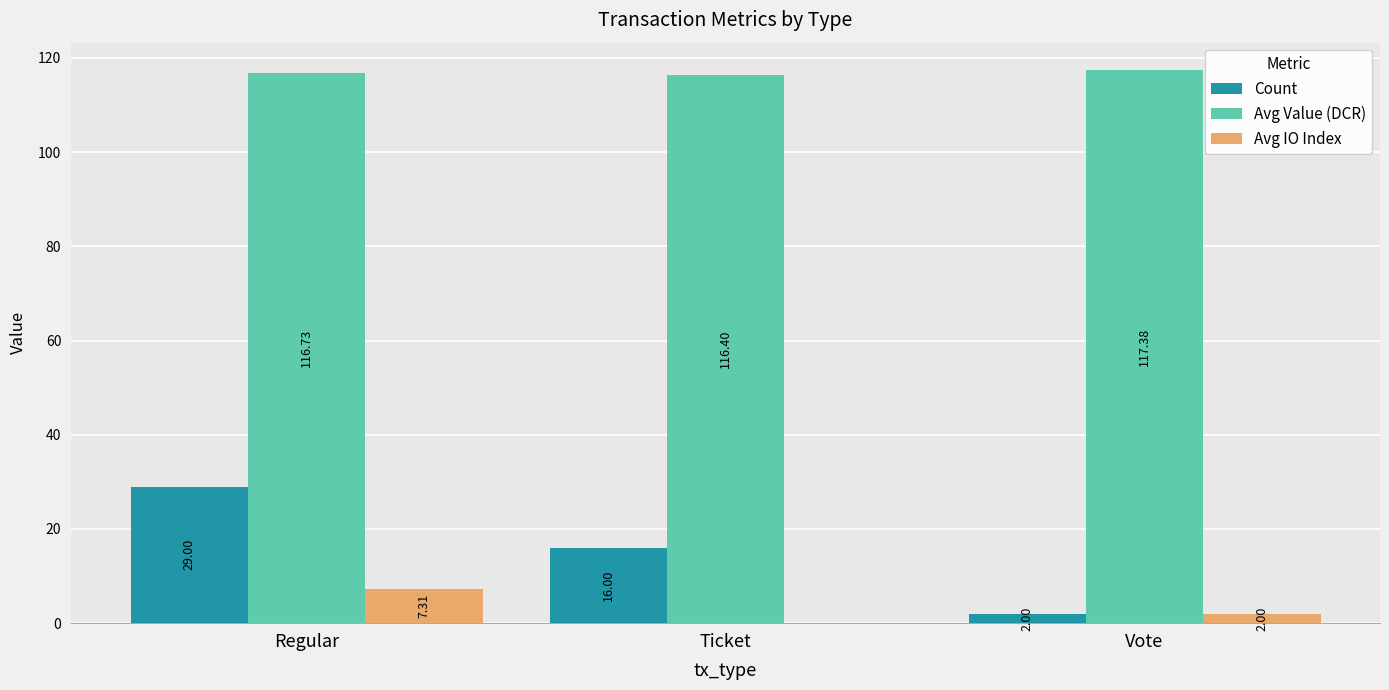

Which label corresponds to the largest value in the chart?

Vote